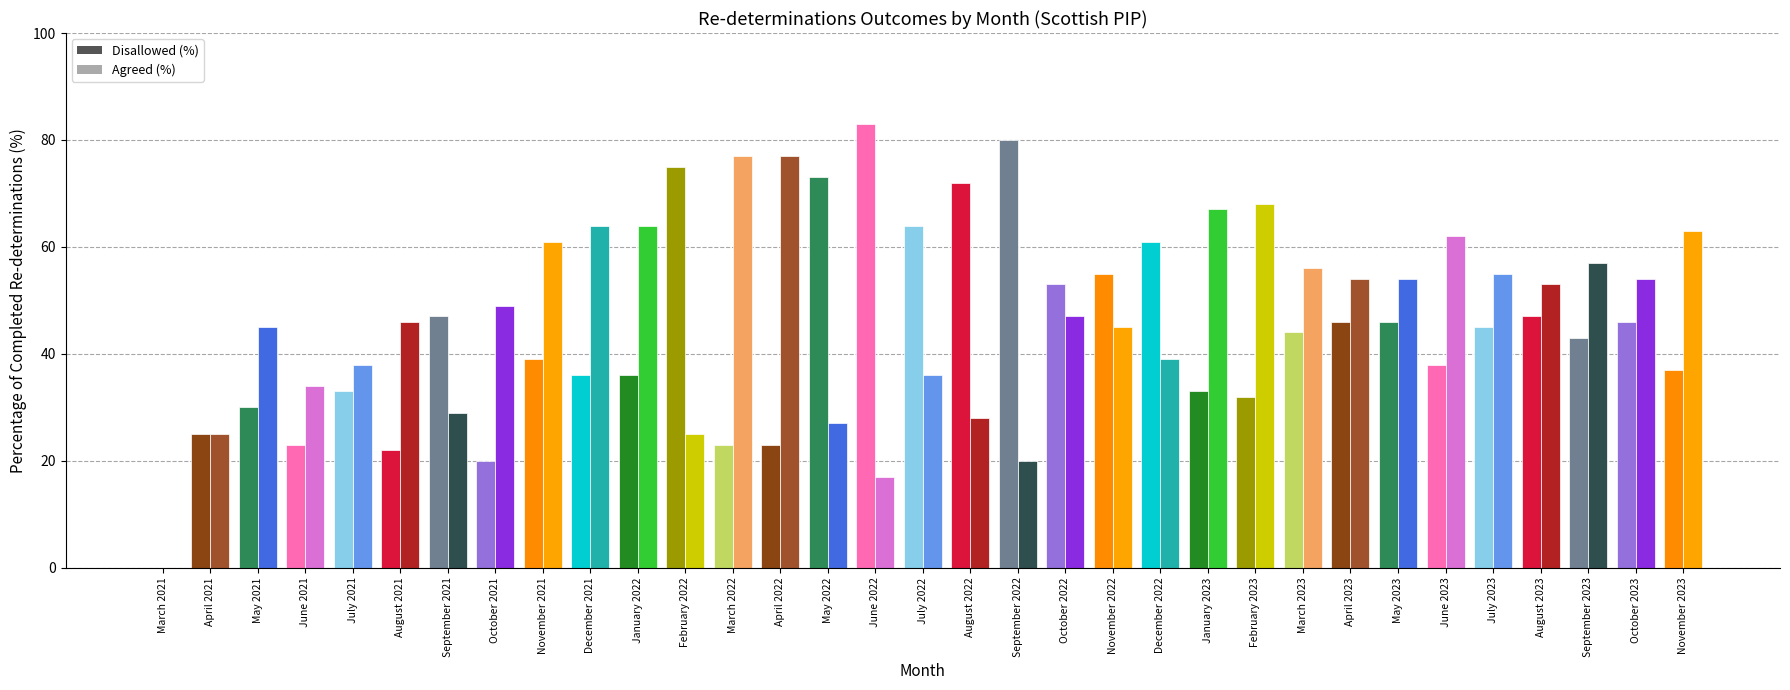

Which series has the widest spread of values?

Disallowed